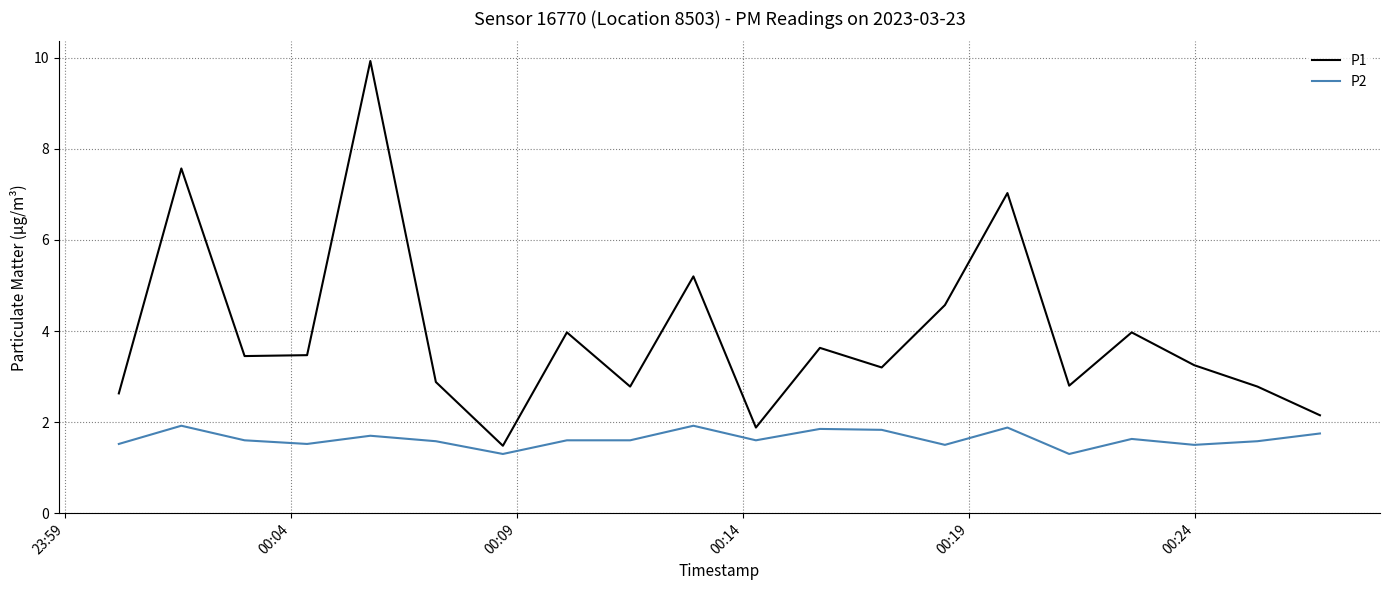

True or false: P2 and P1 cross at least once.

False